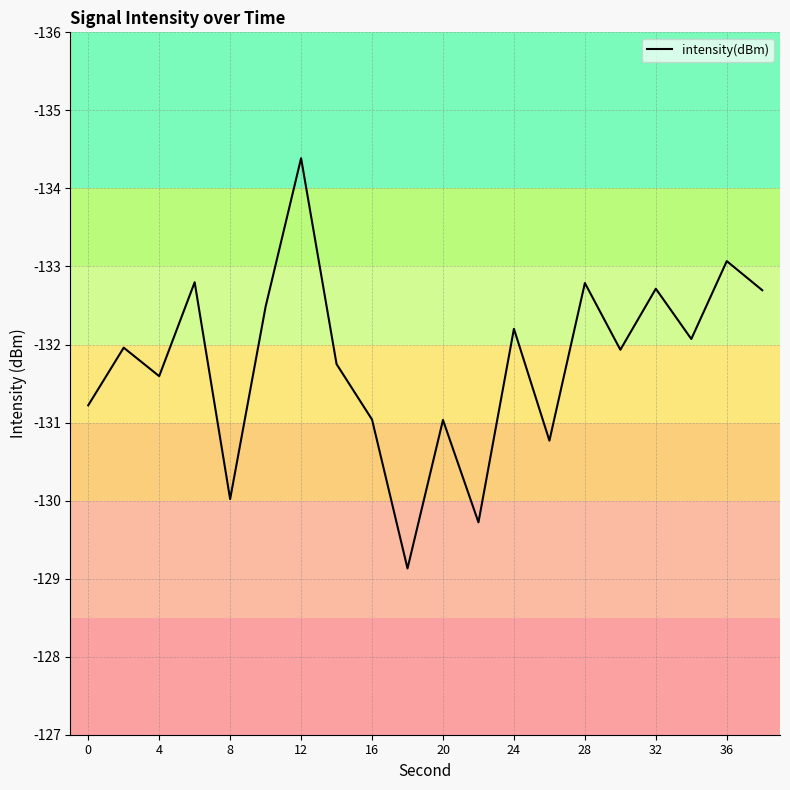

What is the maximum value shown in the chart?

-129.1